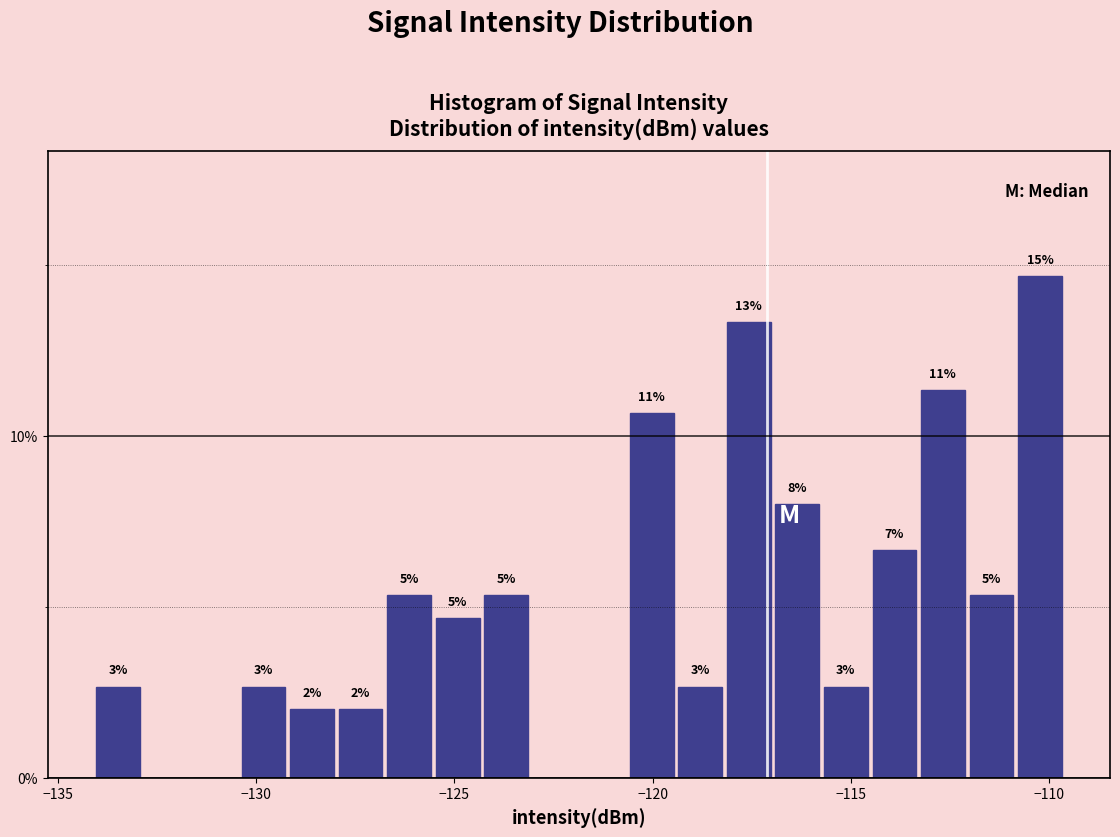

Read against the x-axis, roughly where is the centre of the tallest bar?

-110.0